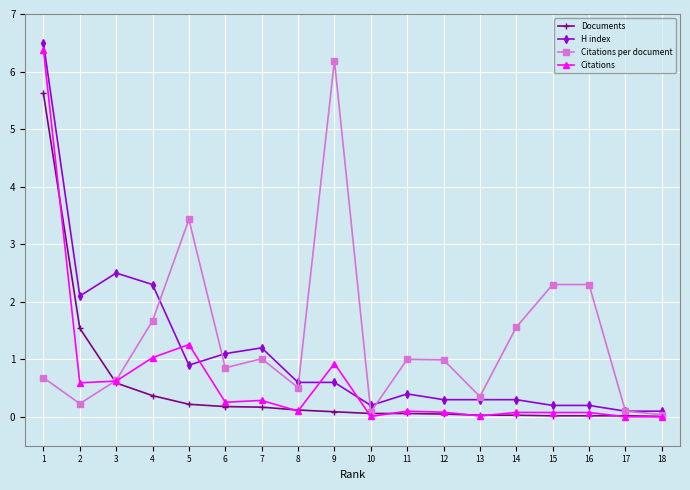

True or false: Documents and H index intersect in this chart.

False